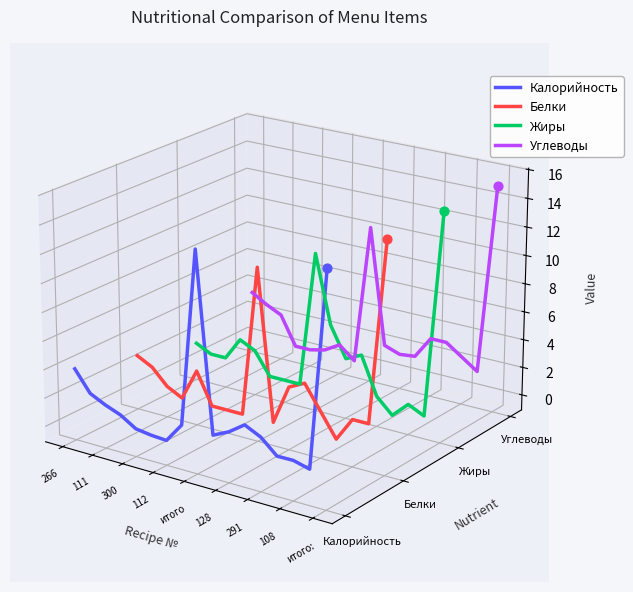

What are all the series names shown in the legend?

Калорийность, Белки, Жиры, Углеводы